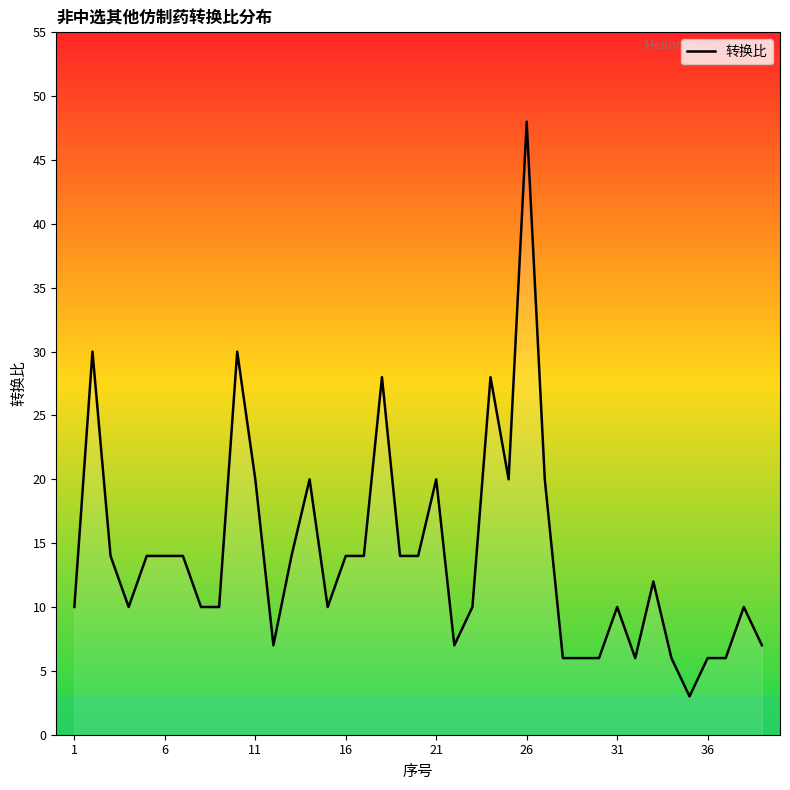

What is the minimum value shown in the chart?

3